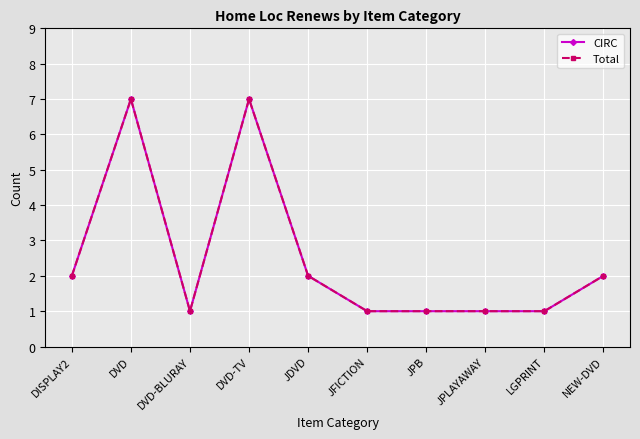

What is the value of the Total point at the 4th from the left?

7